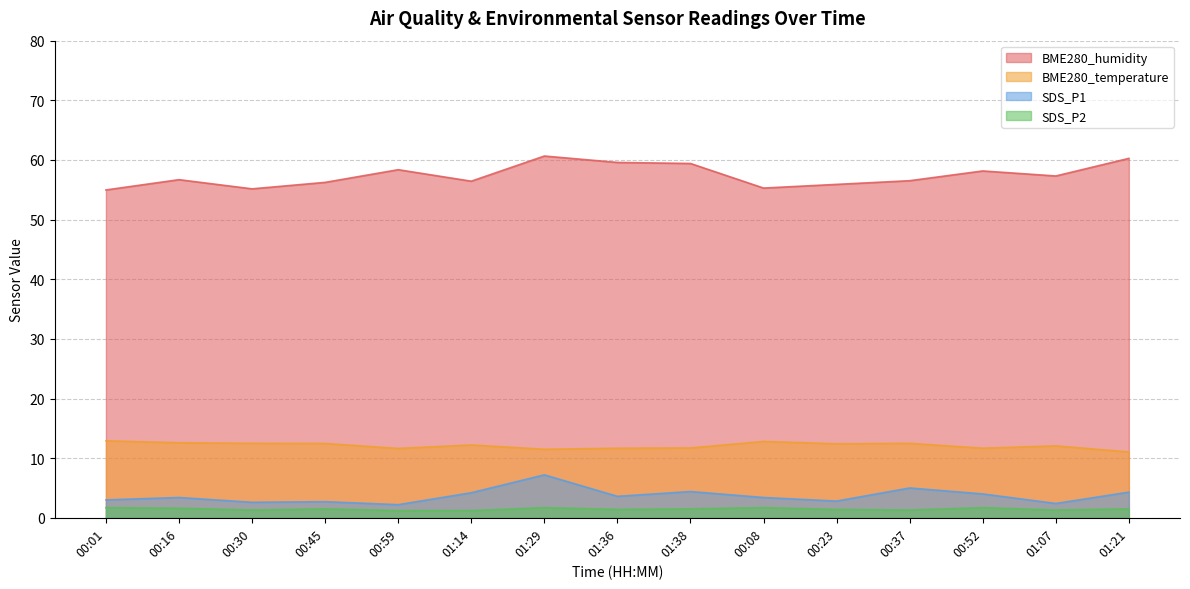

True or false: SDS_P1 and SDS_P2 intersect in this chart.

False